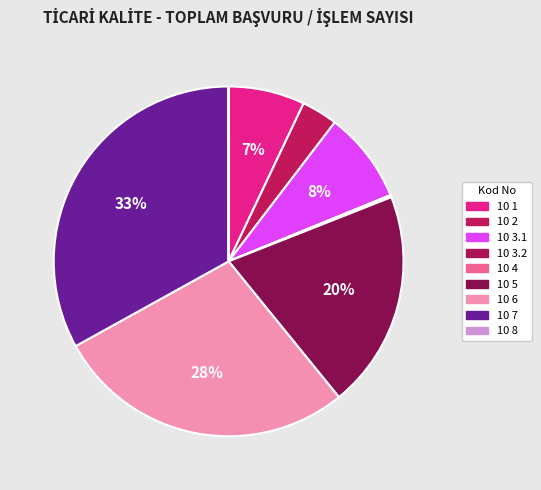

Combined, what portion of the pie is 10 4 and 10 8?

0.2%